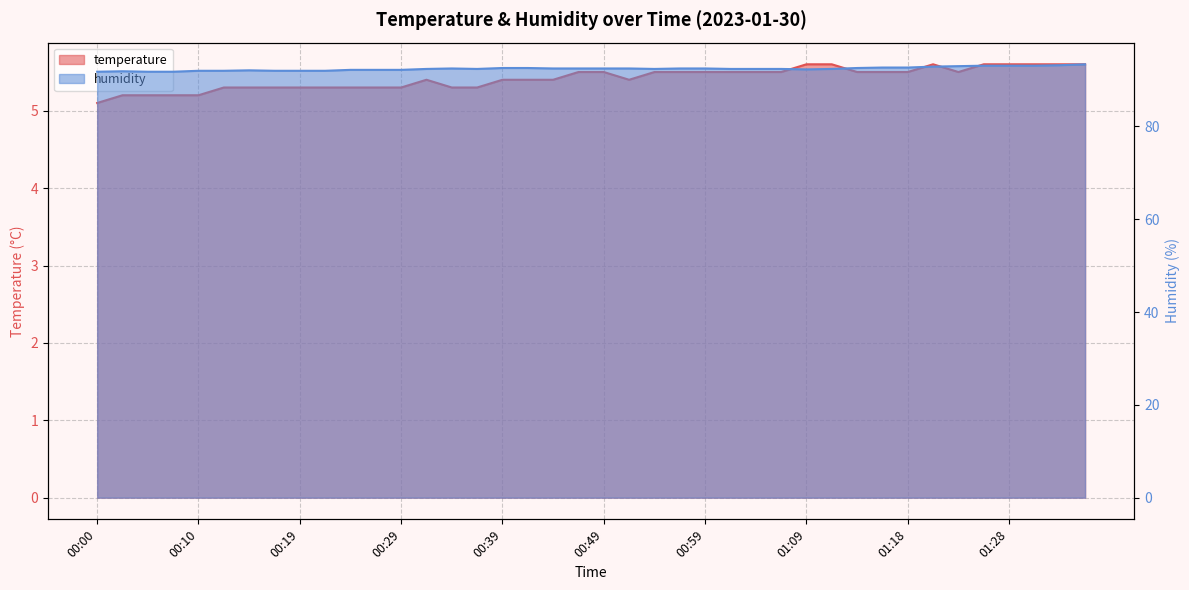

What is the difference between the maximum and minimum values in the humidity series?

1.6